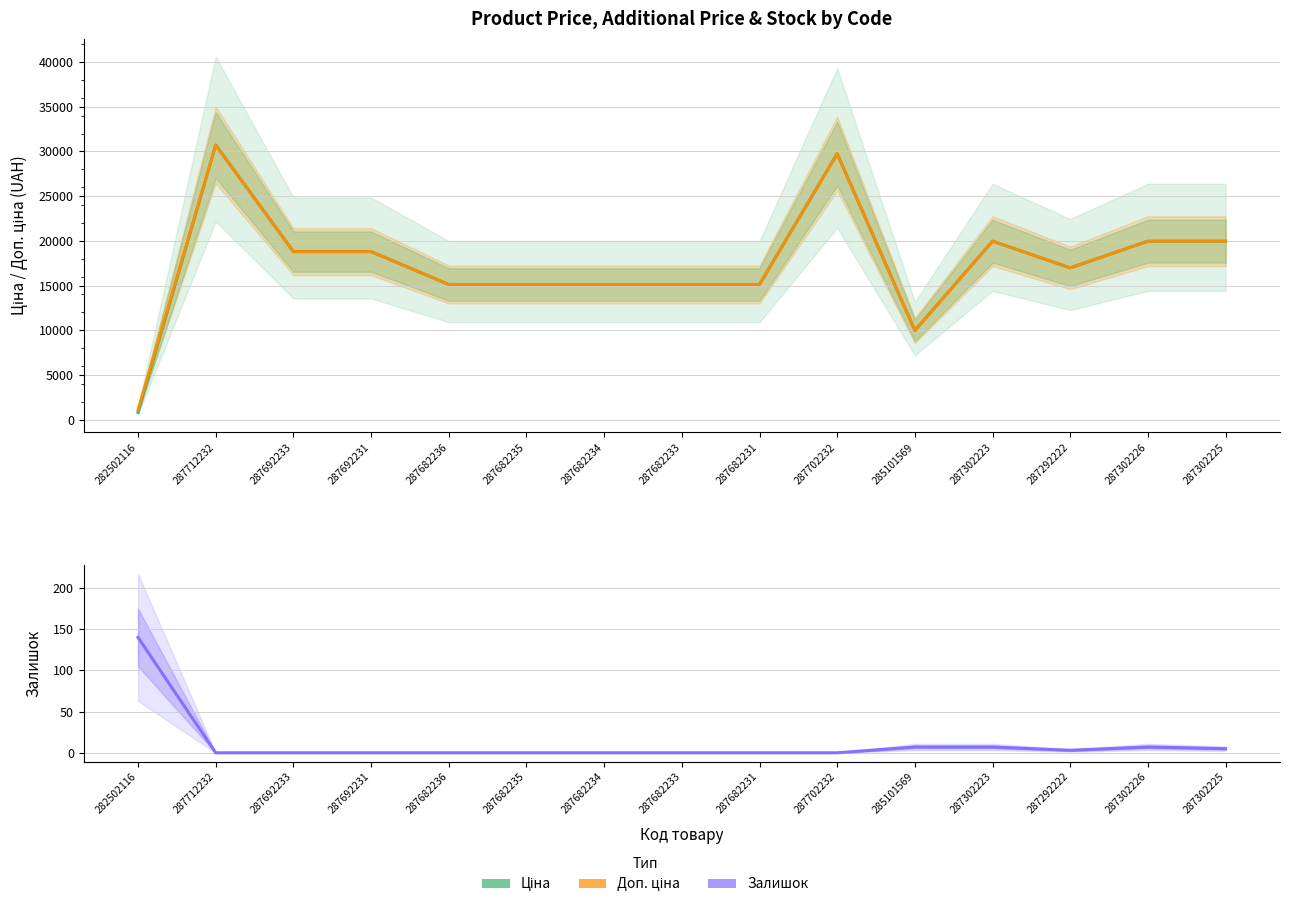

Count the number of categories in the chart.

15